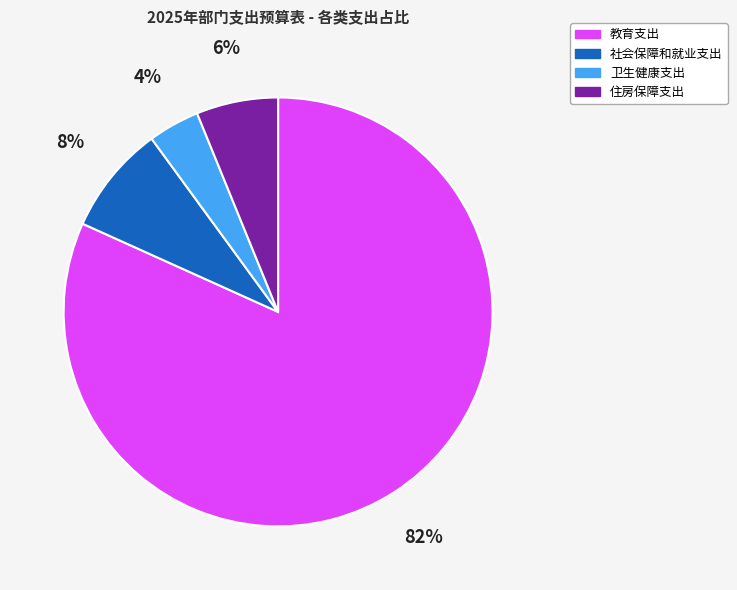

What percentage is the 住房保障支出 slice, to the nearest percent?

6%